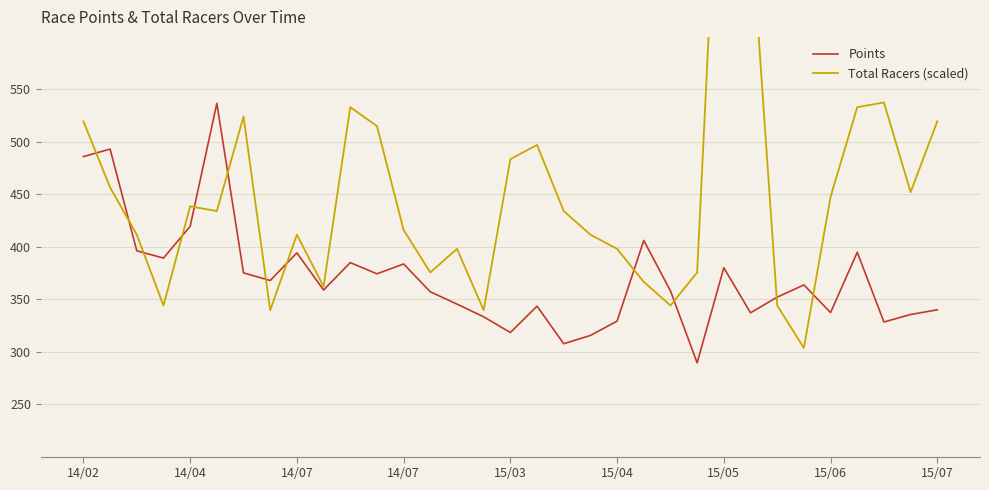

Reading right to left, list all the values displayed in this chart.

Points: 339.9	335.4	328.3	394.7	337.3	363.6	352.0	337.0	380.0	289.3	357.9	406.0	329.1	315.4	307.6	343.4	318.3	333.2	345.3	357.1	383.6	374.2	384.9	358.7	394.2	367.8	375.1	536.7	419.4	389.2	396.1	493.1	485.9
Total Racers (scaled): 519.5	452.0	537.5	533.0	447.5	303.5	344.0	713.0	902.0	375.5	344.0	366.5	398.0	411.5	434.0	497.0	483.5	339.5	398.0	375.5	416.0	515.0	533.0	362.0	411.5	339.5	524.0	434.0	438.5	344.0	411.5	456.5	519.5